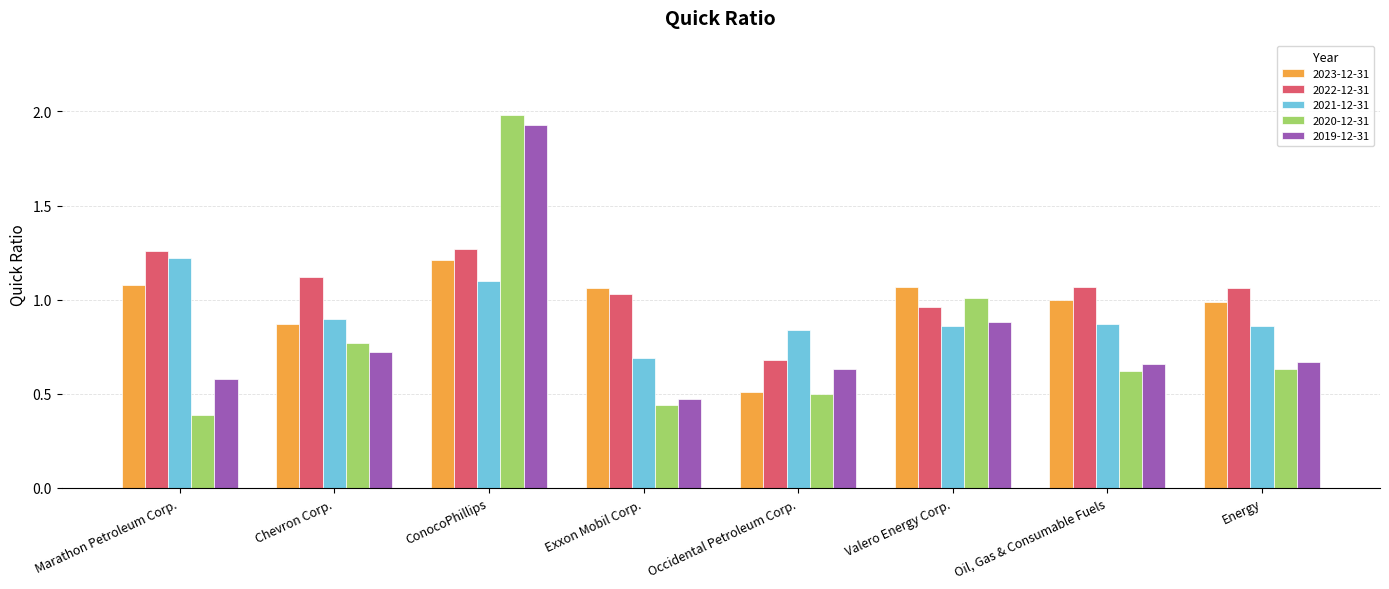

The 2023-12-31 series shows 1.2 at ConocoPhillips. True or false?

True